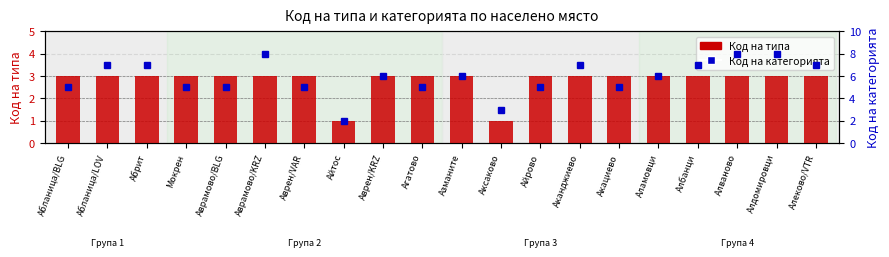

What is the minimum value for Код на типа?

1